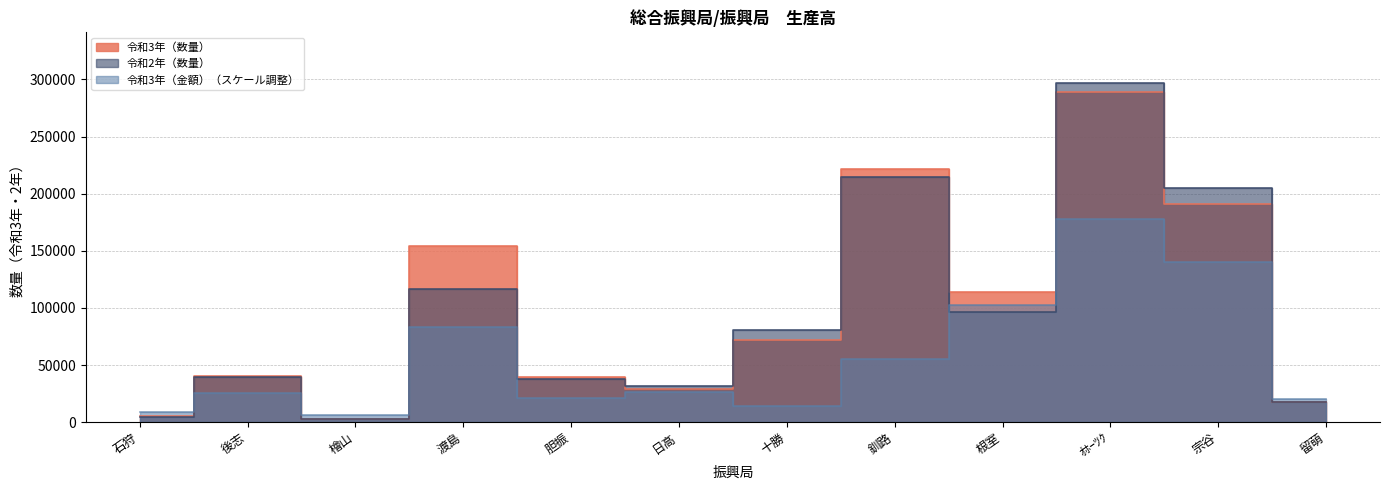

List the series in order of their peak value, lowest first.

令和3年（金額）, 令和3年（数量）, 令和2年（数量）